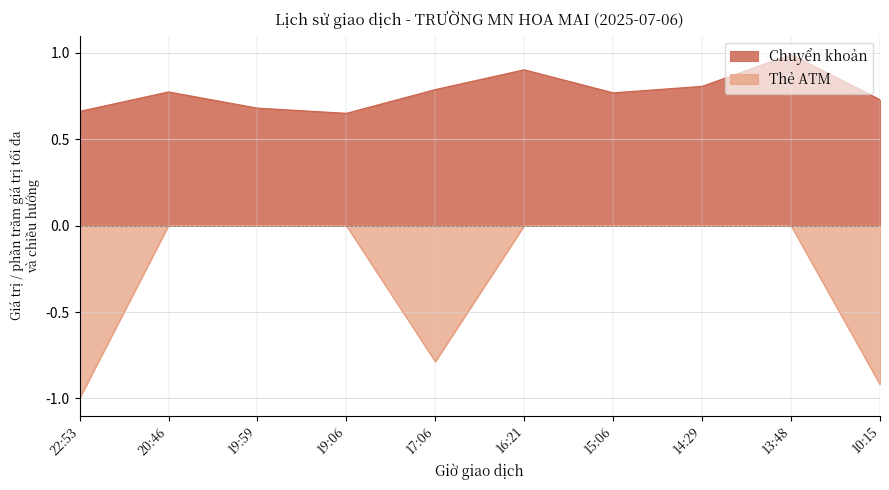

Reading left to right, what are all the values shown in this chart?

Chuyển khoản: 22:53=0.7	20:46=0.8	19:59=0.7	19:06=0.6	17:06=0.8	16:21=0.9	15:06=0.8	14:29=0.8	13:48=1.0	10:15=0.7
Thẻ ATM: 22:53=-1.0	20:46=-0.0	19:59=-0.0	19:06=-0.0	17:06=-0.8	16:21=-0.0	15:06=-0.0	14:29=-0.0	13:48=-0.0	10:15=-0.9